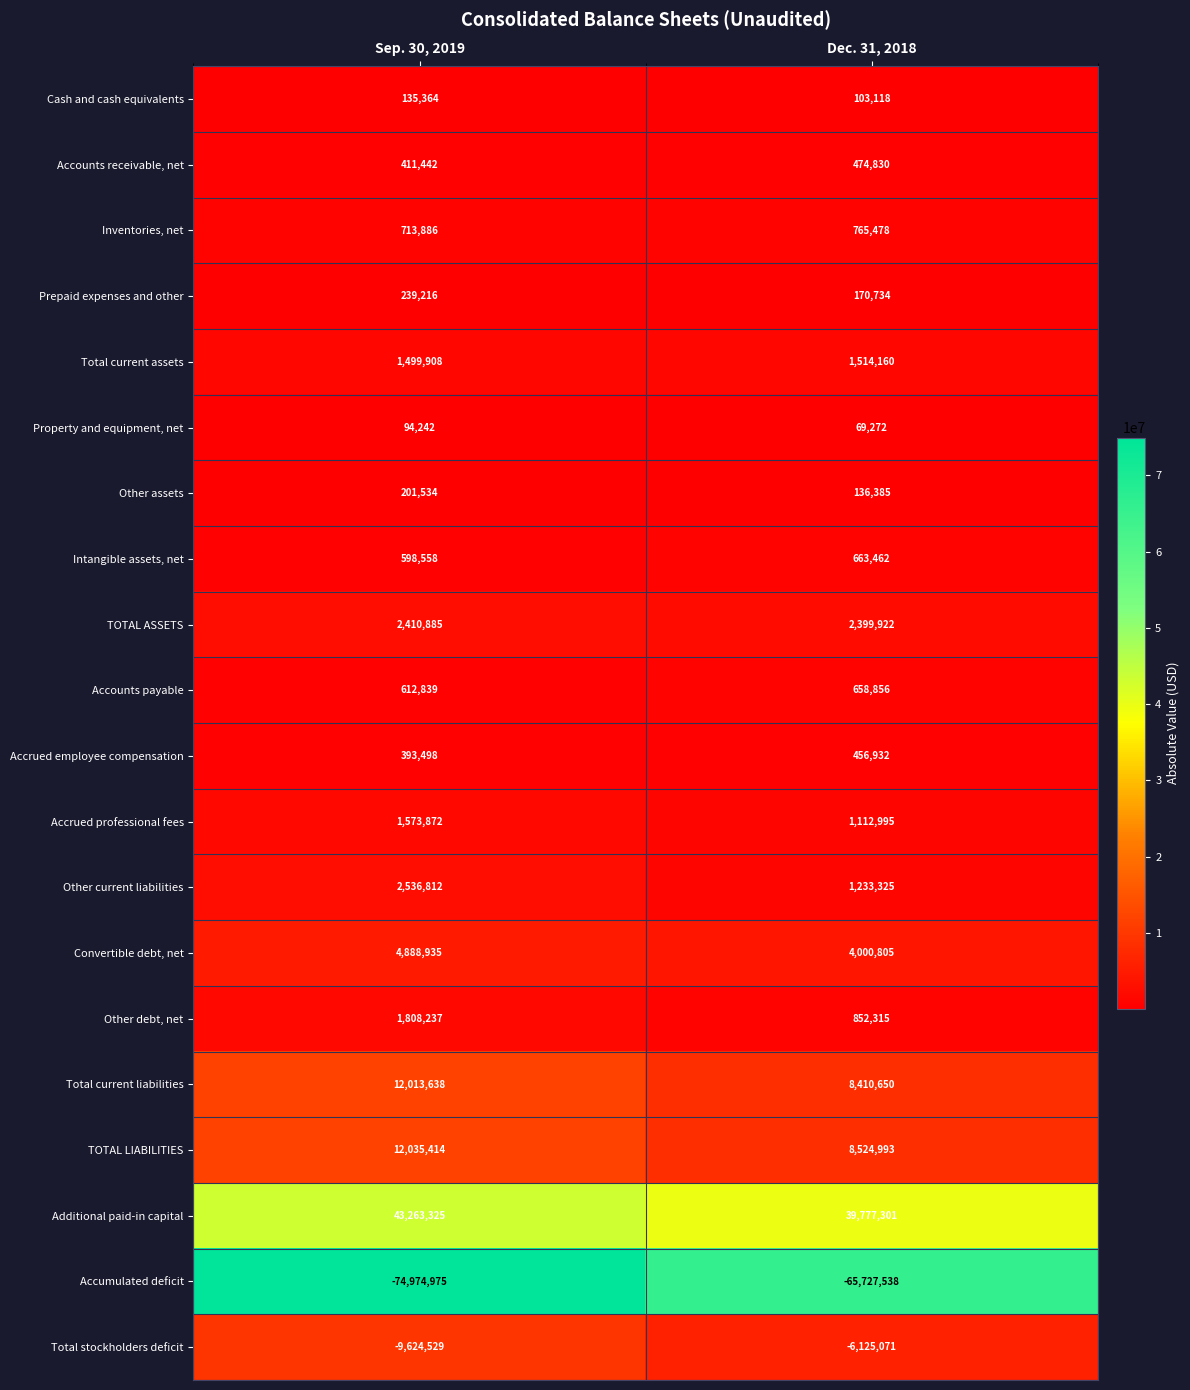

At which category does the chart reach its peak across all series?

Sep. 30, 2019